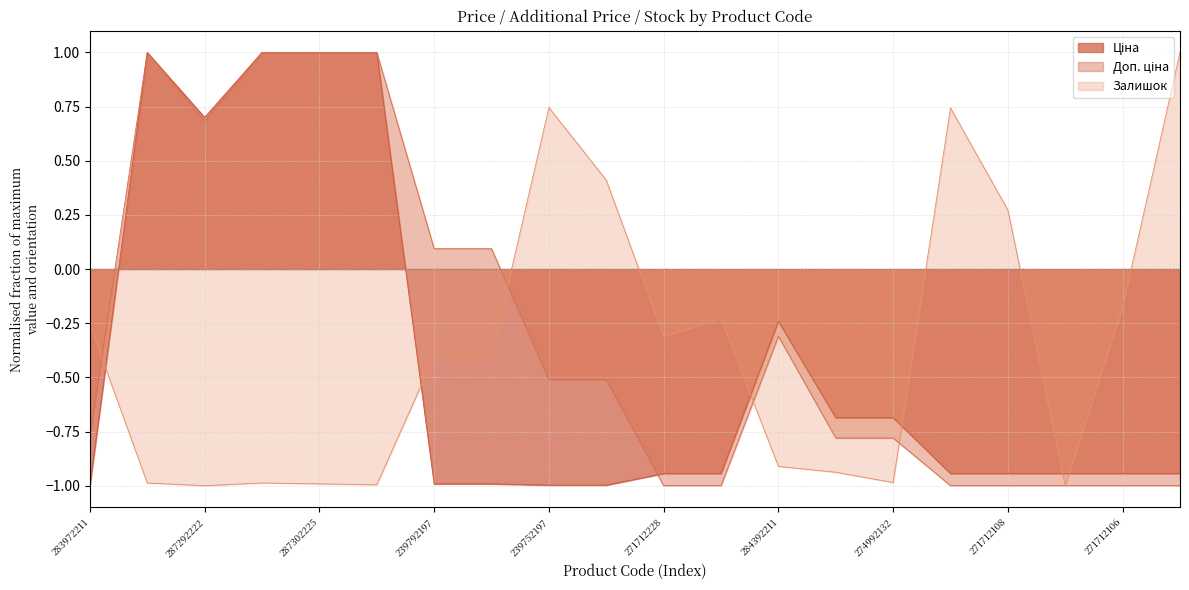

List the labels in order of Ціна value, largest first.

287302223, 287302226, 287302225, 287302224, 287292222, 284392211, 274992152, 274992132, 271712228, 271712227, 271712109, 271712108, 271712107, 271712106, 271712105, 239792197, 239792196, 239752197, 239752196, 283972211